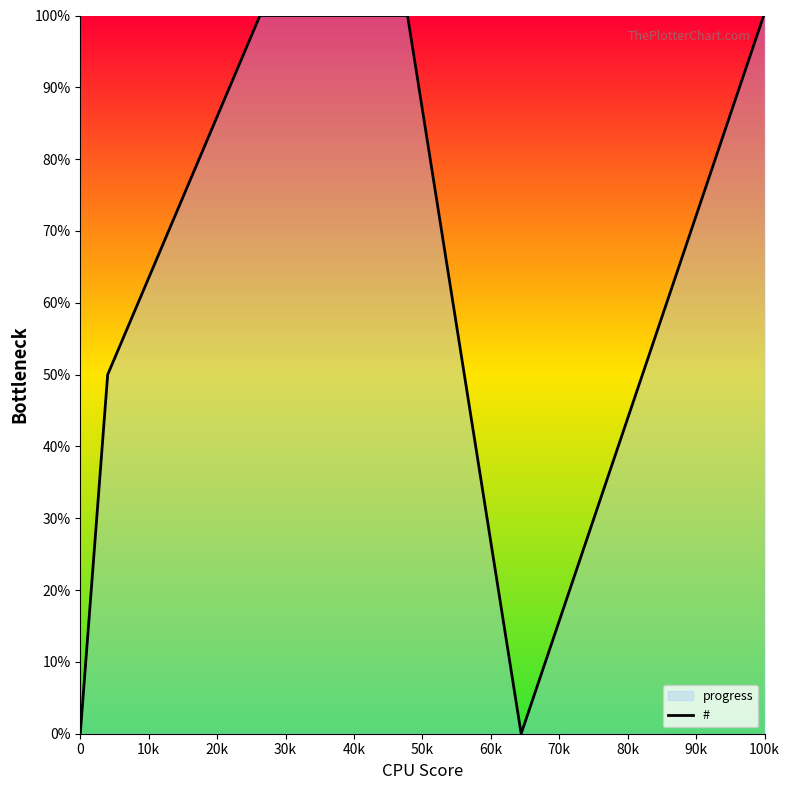

How many data points does each series have?

8